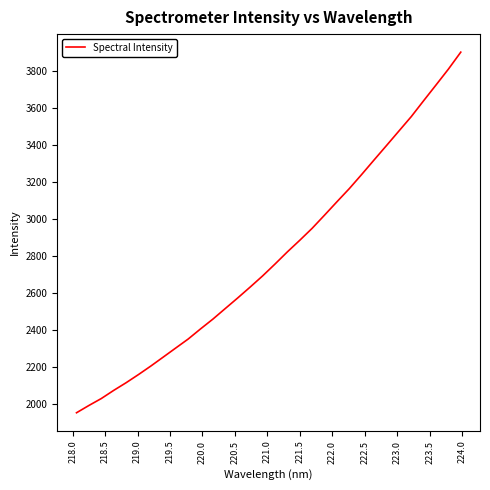

What is the greatest value displayed?

3901.8